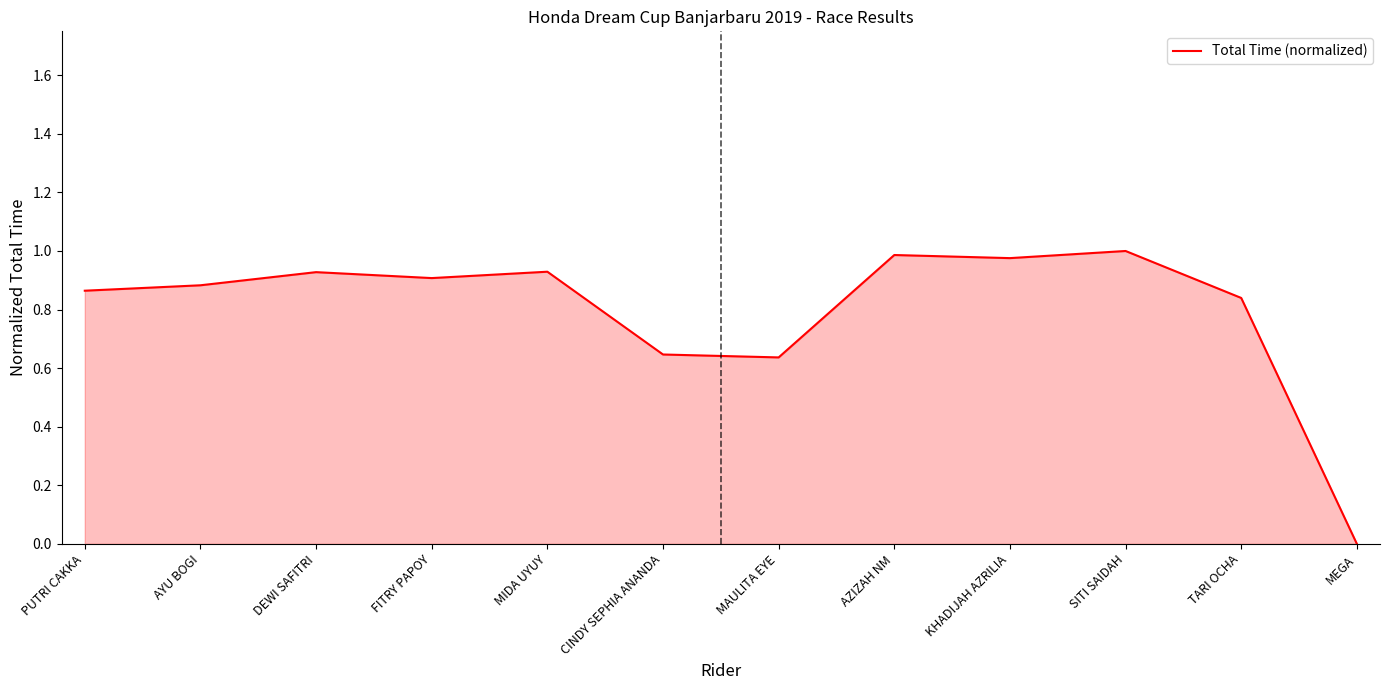

What position from the left is AZIZAH NM?

8